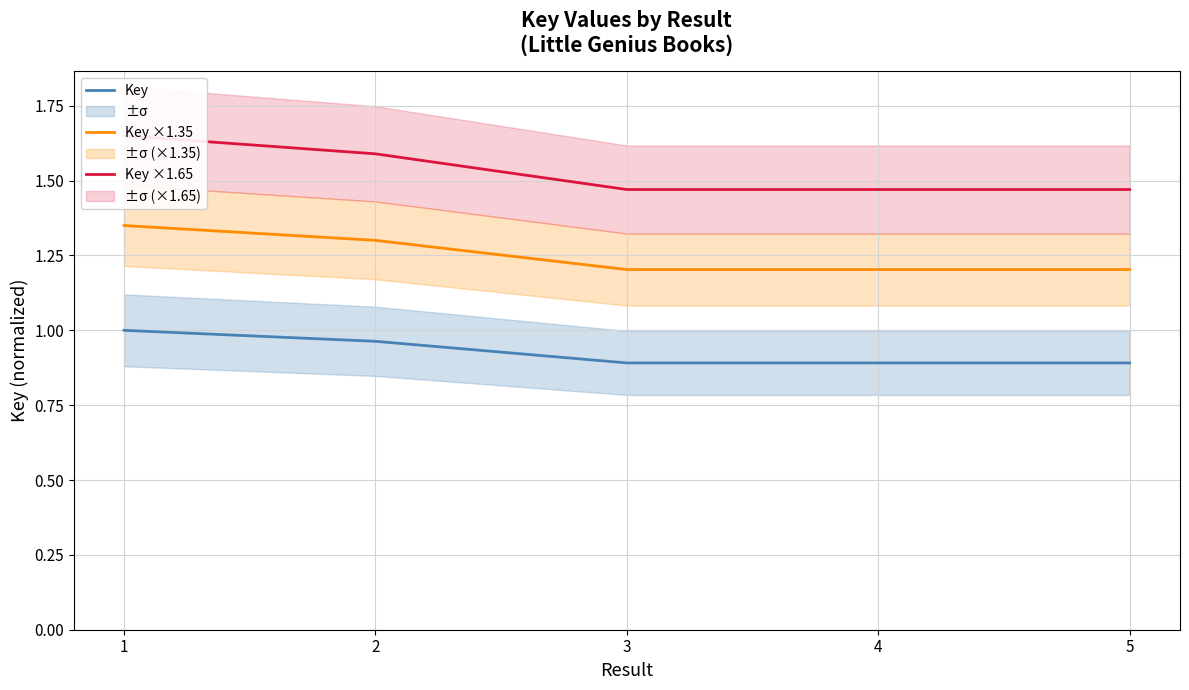

At how many categories does at least one series exceed 1?

5